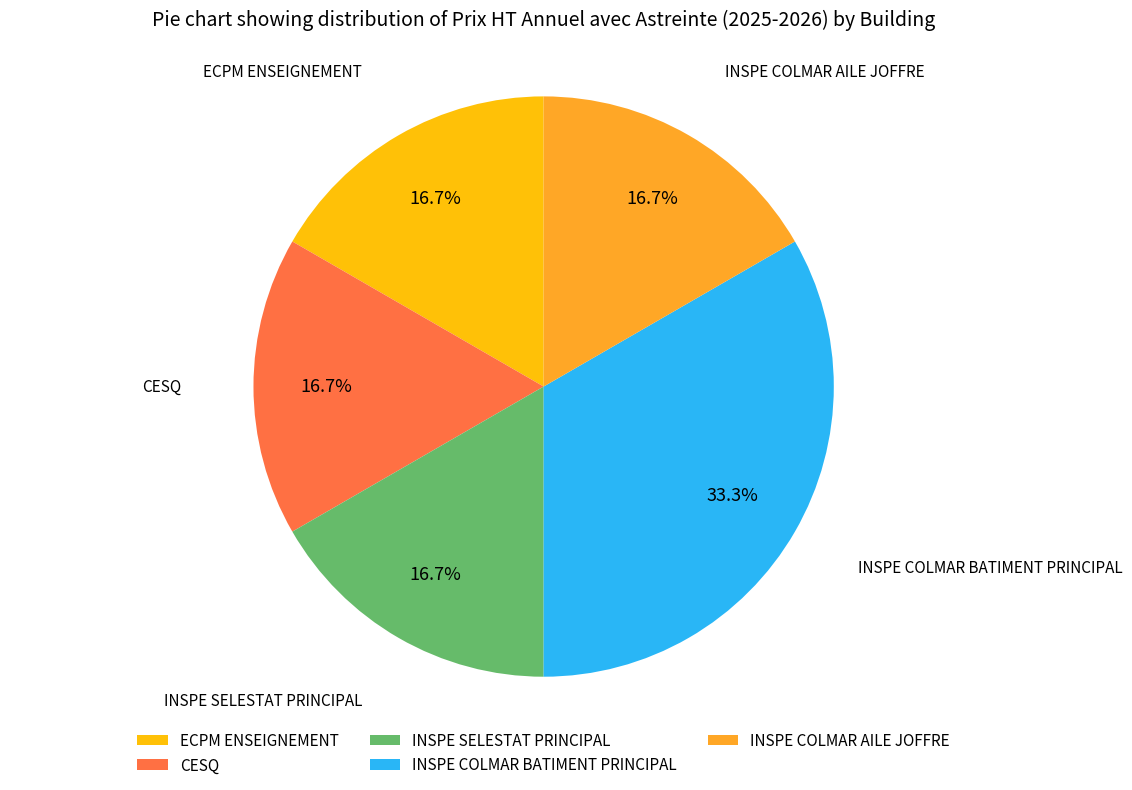

Is it true that INSPE COLMAR BATIMENT PRINCIPAL is 43% of the pie?

False